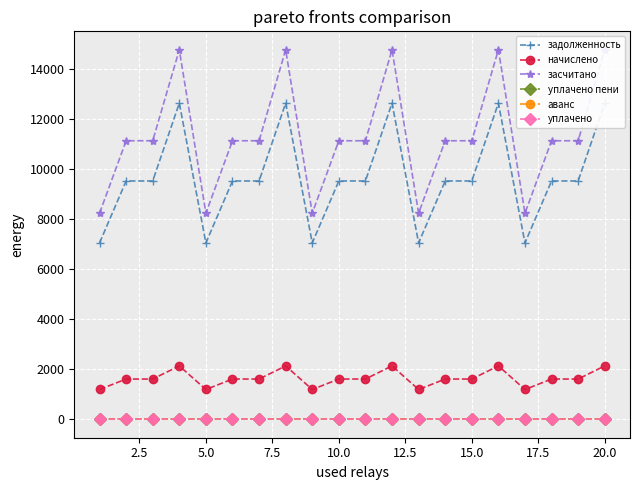

At how many categories does at least one series exceed 3884?

20